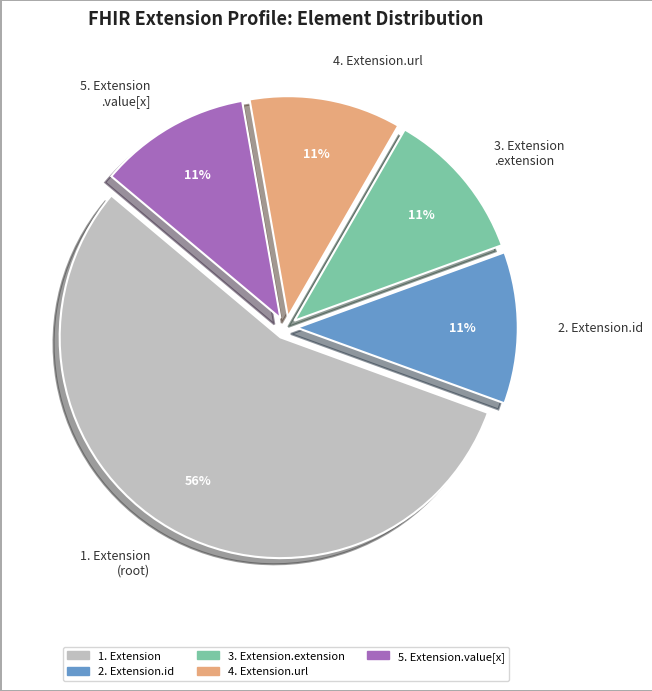

To the nearest percent, what is the average slice percentage?

20%